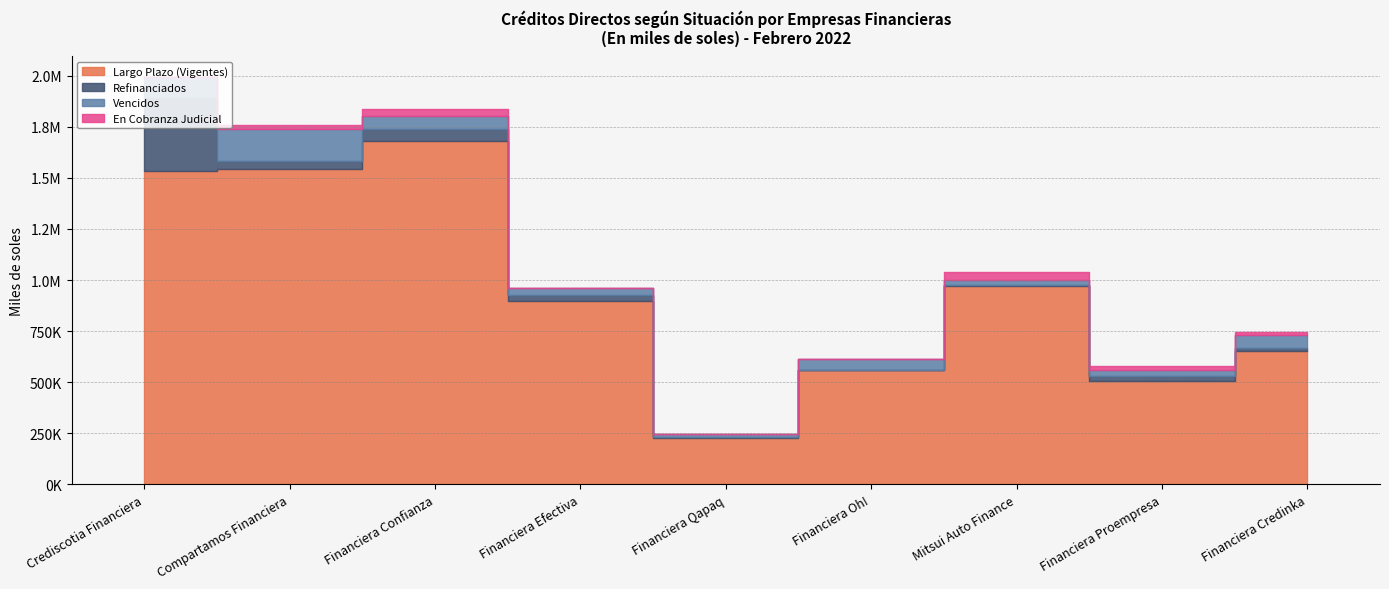

Reading left to right, transcribe all the data shown in this chart.

Largo Plazo (Vigentes): 1532762.0	1543471.8	1680376.2	896242.6	227261.5	559436.3	971801.7	505980.4	651979.3
Refinanciados: 359982.3	40233.9	56605.8	30170.8	3073.0	508.5	5681.1	24835.2	15221.8
Vencidos: 98964.9	155239.9	64628.0	33747.2	14630.6	52547.7	21898.8	27752.7	64252.7
En Cobranza Judicial: 3670.9	20873.5	36465.0	600.4	1911.2	0.0	39863.4	21216.5	12891.5